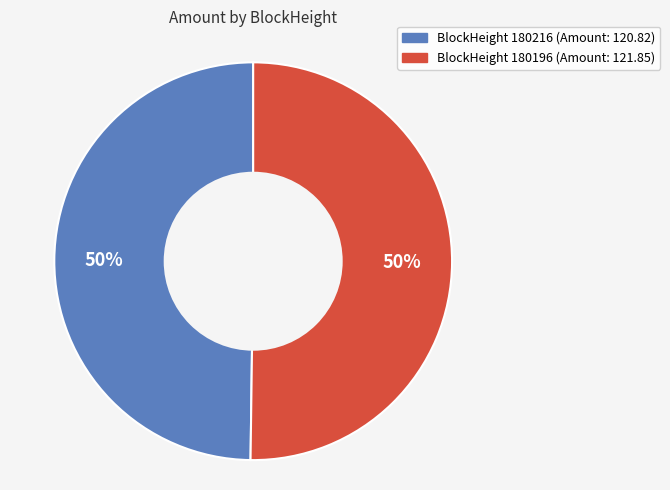

To the nearest percent, what is the average slice percentage?

50%